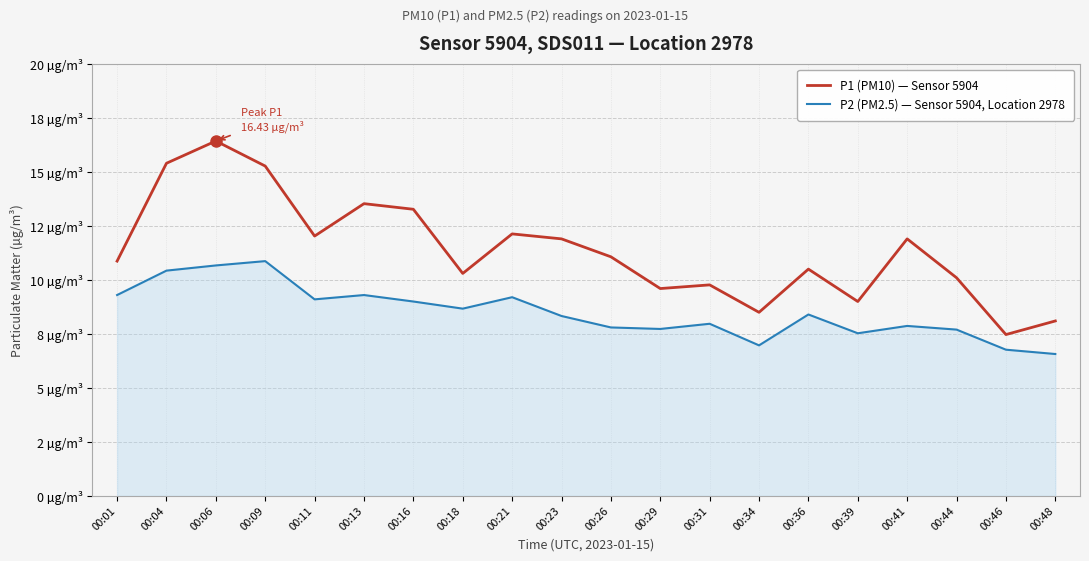

What are all the series names shown in the legend?

P1 (PM10) — Sensor 5904, P2 (PM2.5) — Sensor 5904, Location 2978